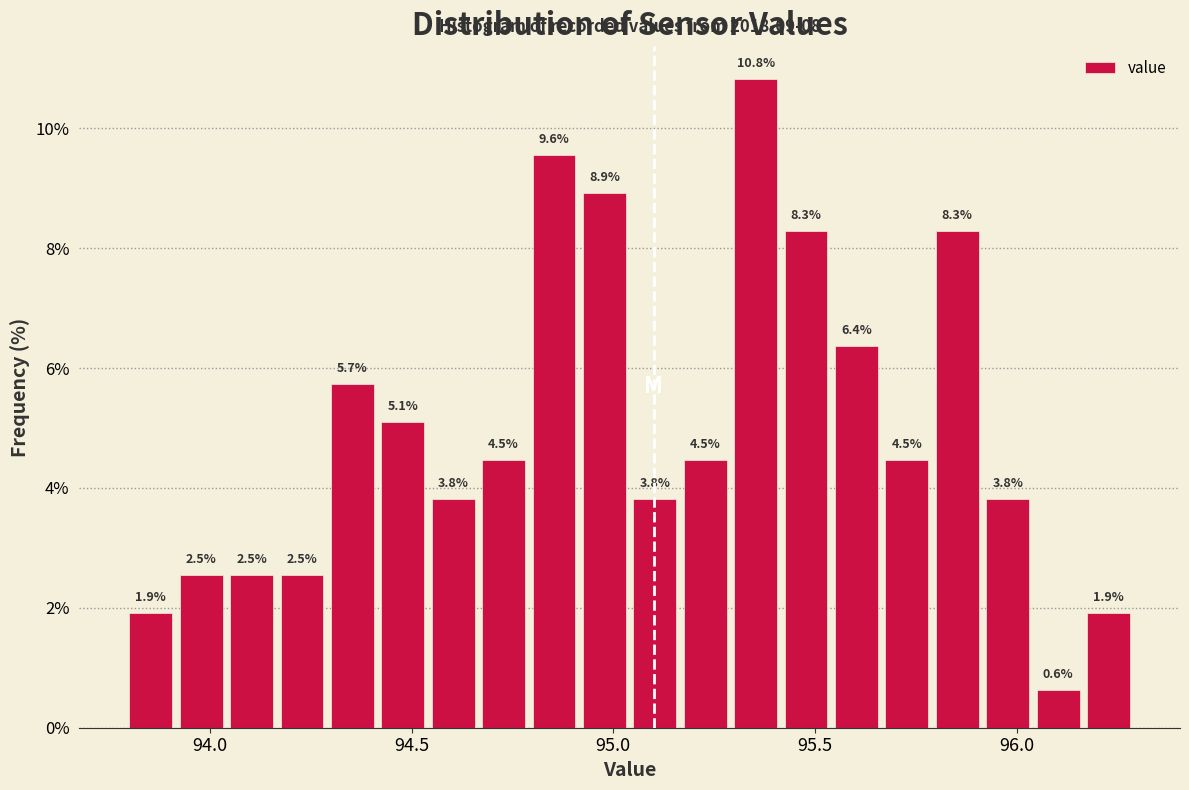

Around what value on the x-axis is the tallest bar? Give the approximate position of its centre, as read against the axis.

95.35